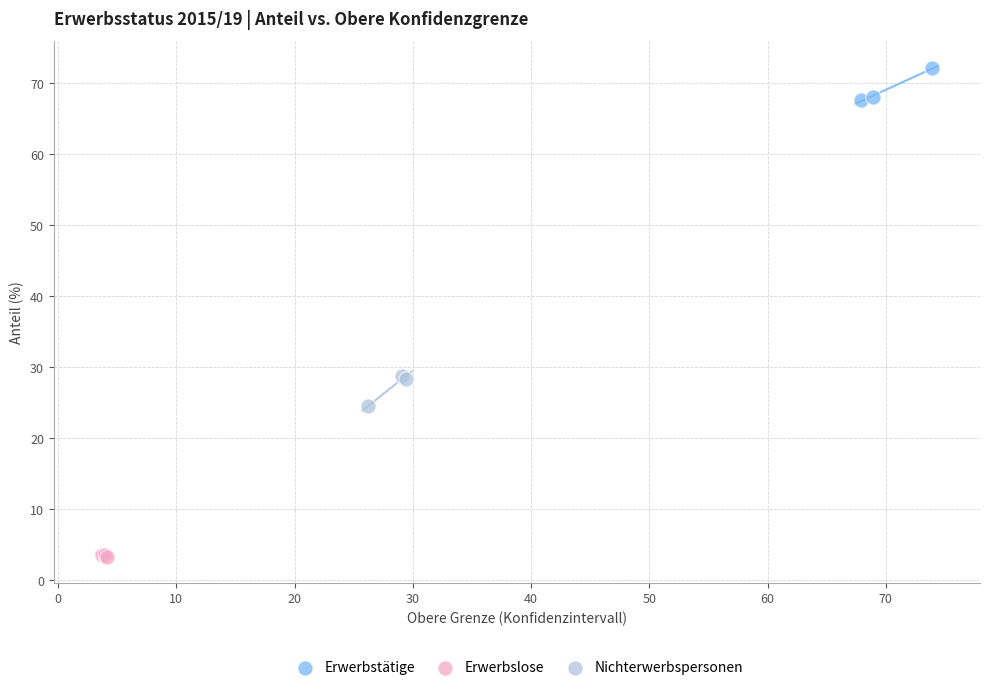

Which series reaches the maximum Y coordinate?

Erwerbstätige